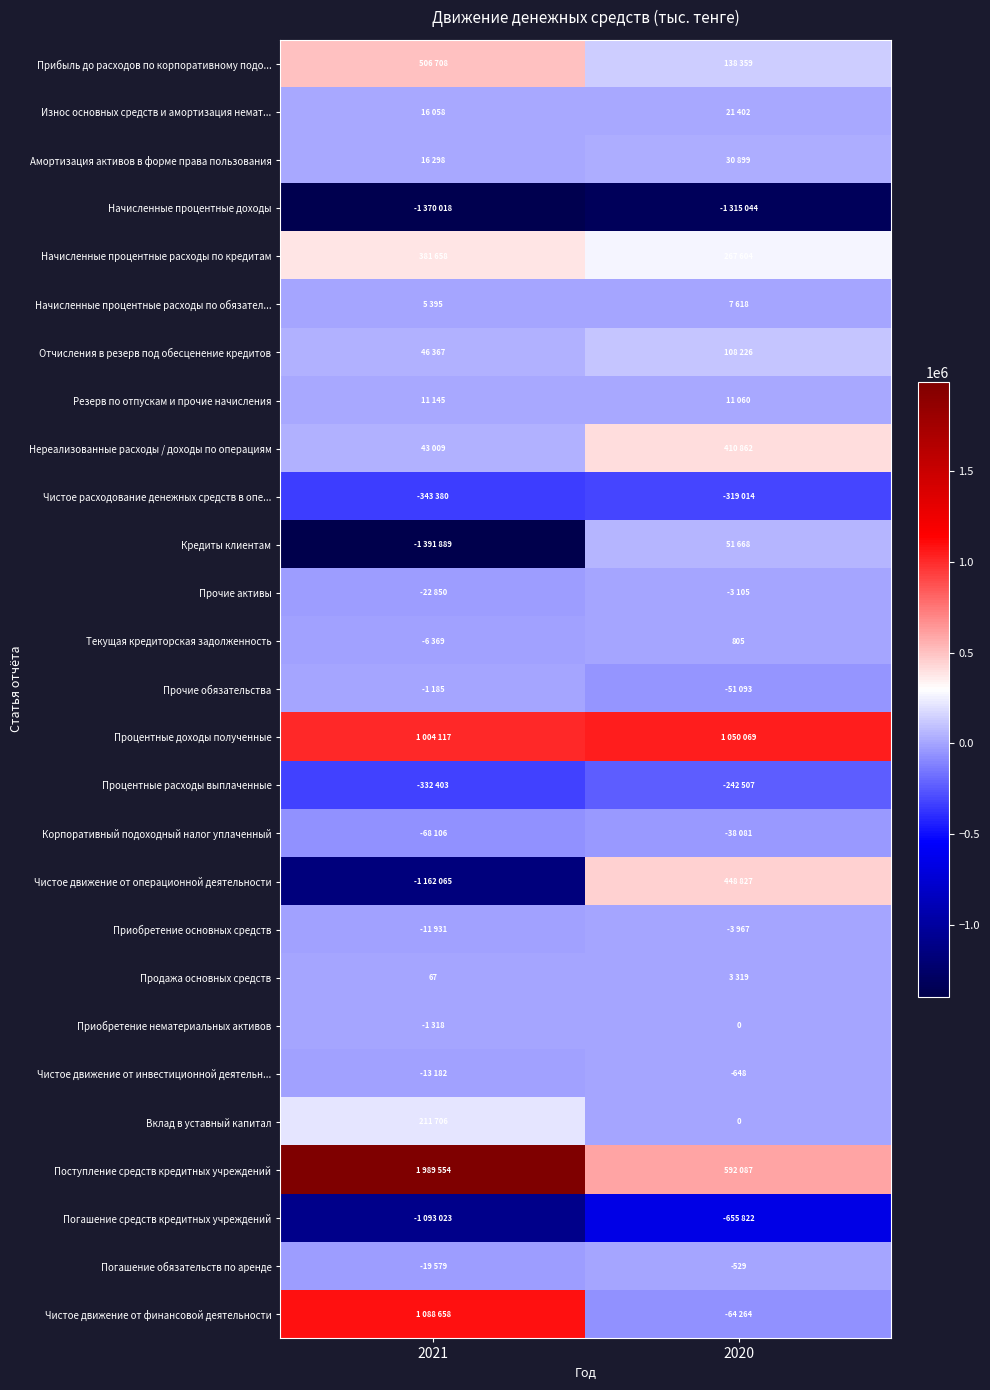

Which series changed the most between 2021 and 2020?

Чистое движение от операционной деятельности